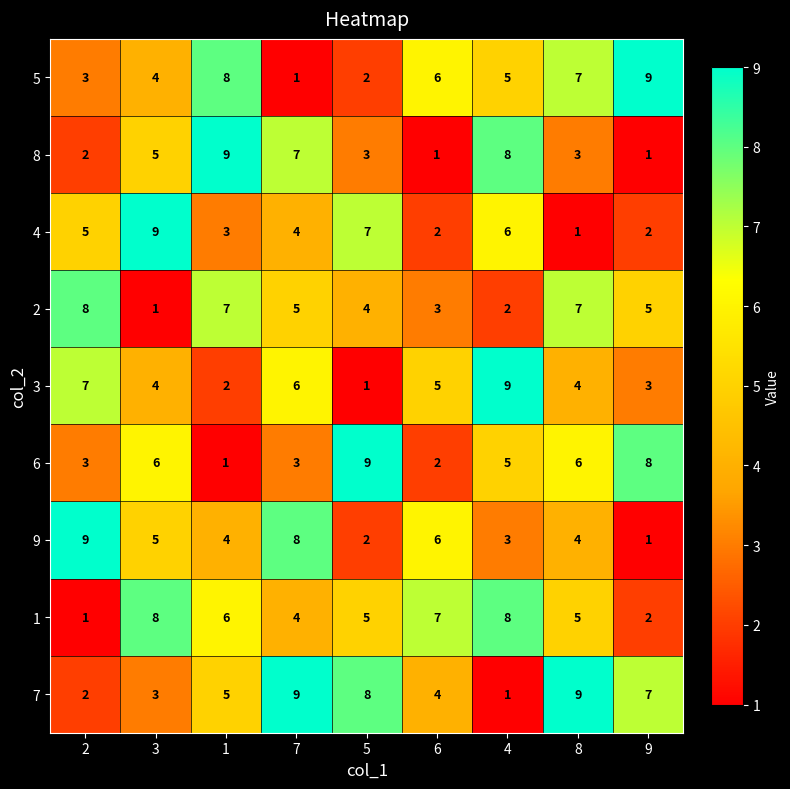

What is the difference between the highest and lowest values at 9?

8